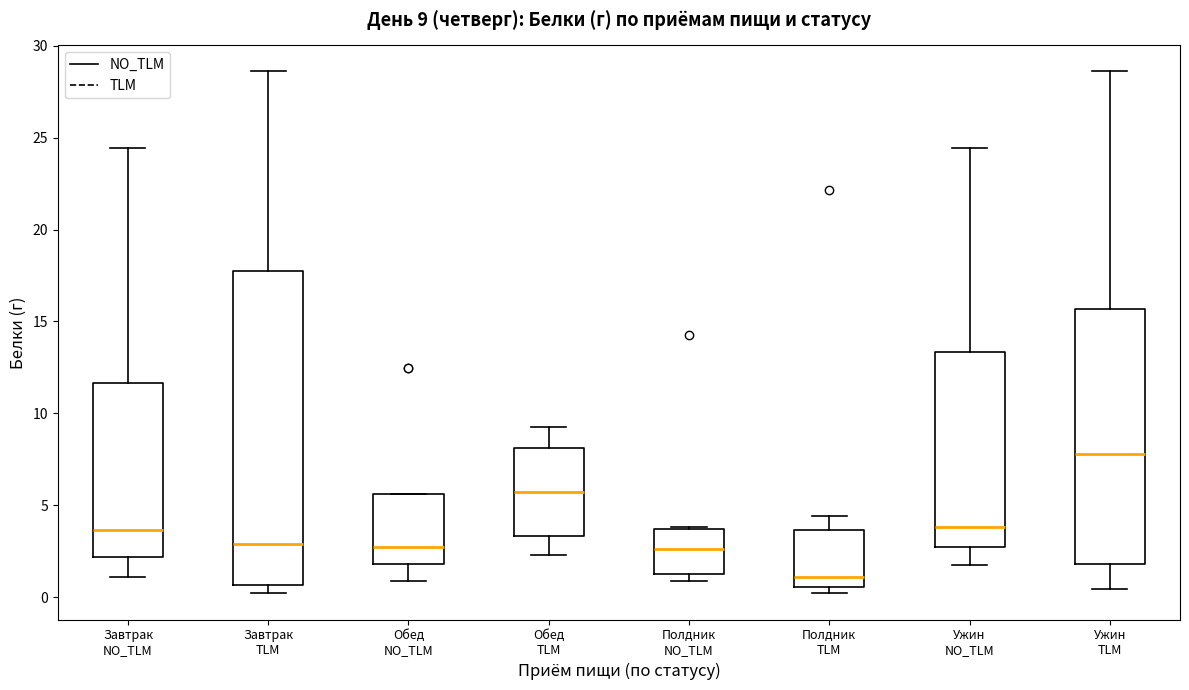

Which box has the highest median line?

Ужин TLM